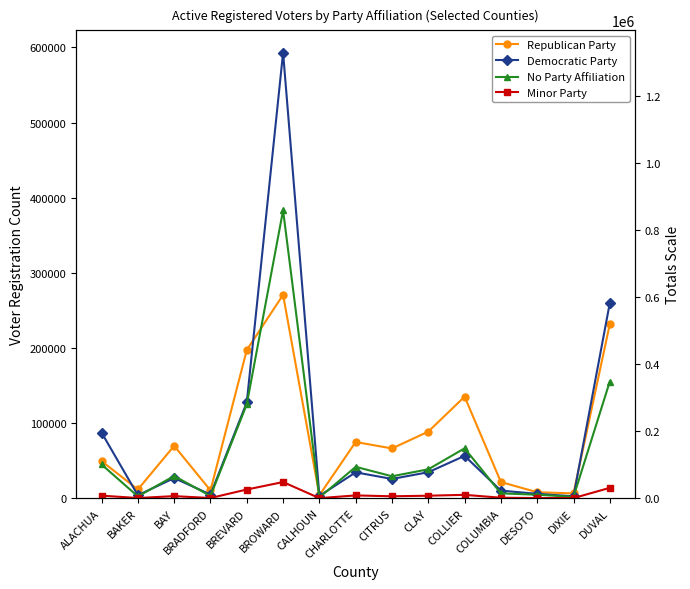

What is the difference between the Republican Party values at CITRUS and COLUMBIA?

44697